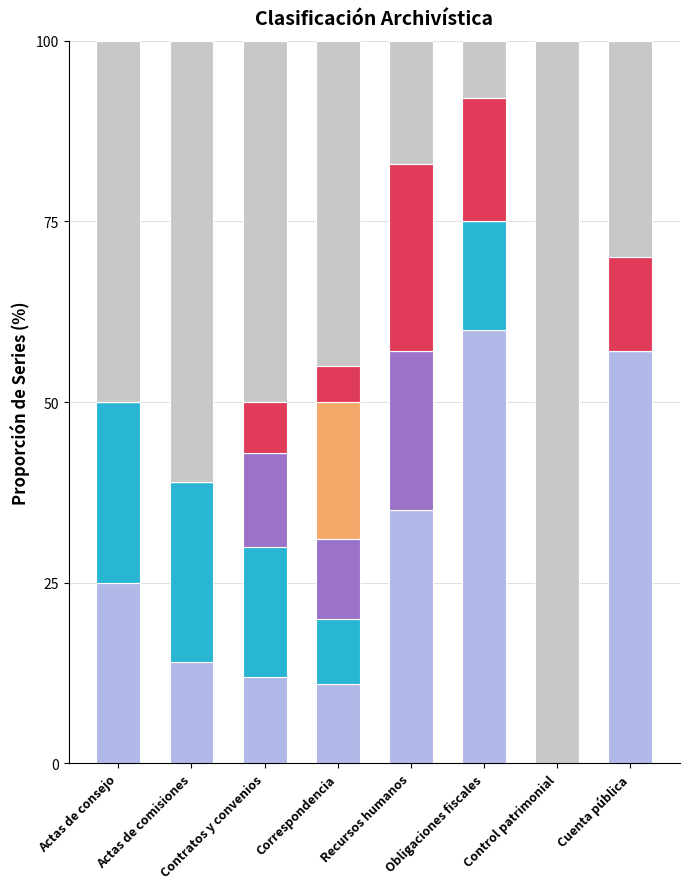

What is the total value across all series at Actas de consejo?

100